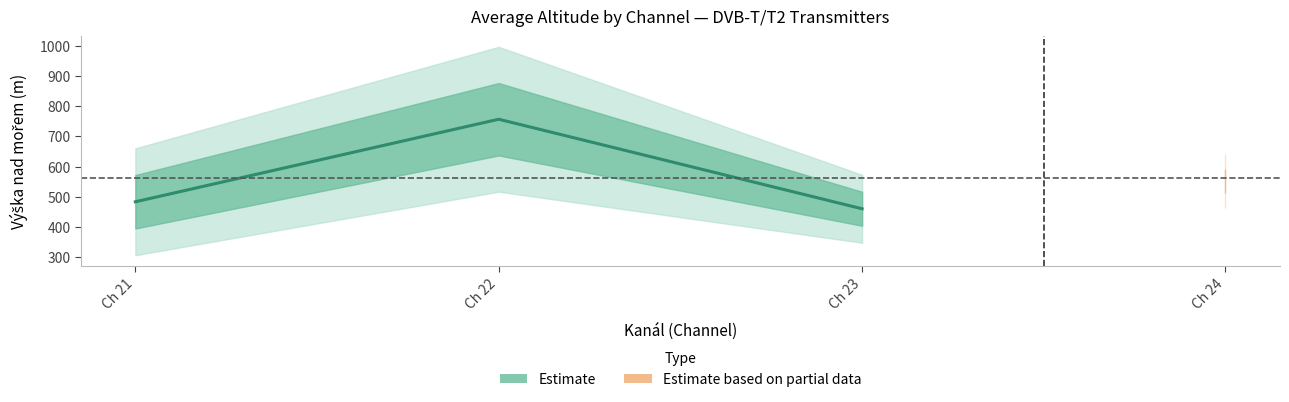

How many lines are shown in the chart?

3